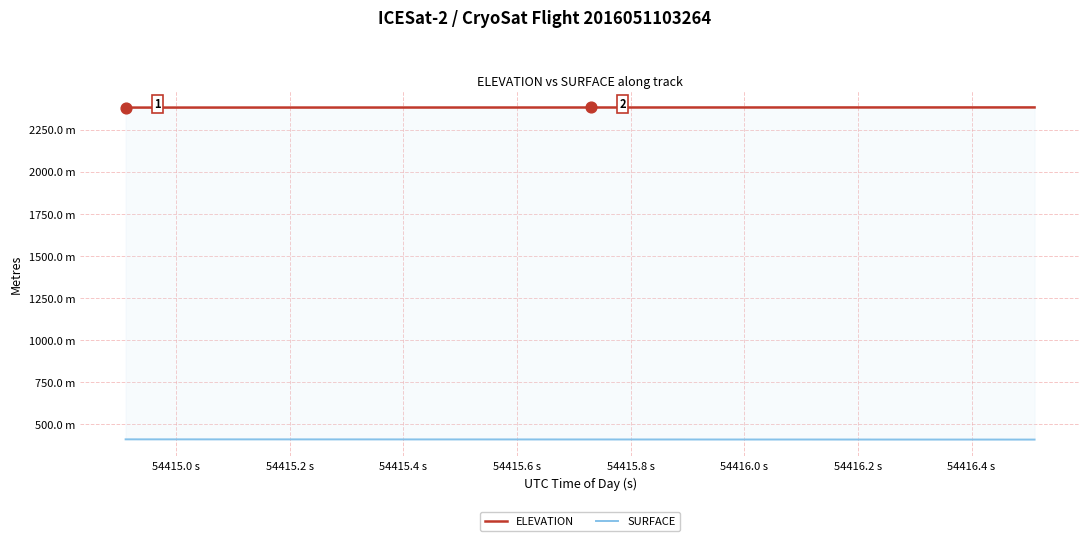

Which series has the largest Y range (max minus min)?

SURFACE